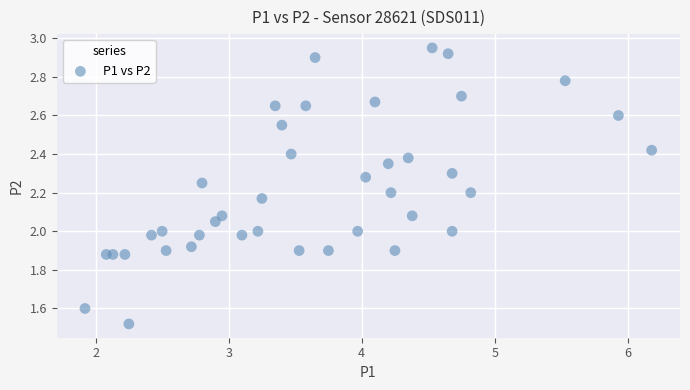

What is the range of X values (max minus min)?

4.3